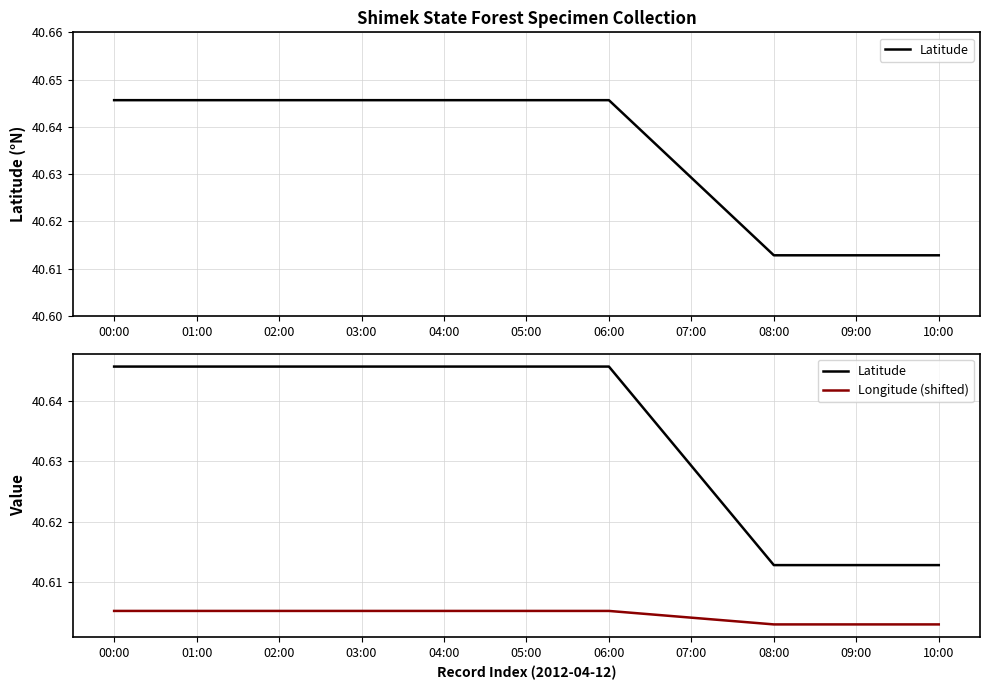

What are all the series names shown in the legend?

Latitude, Longitude (shifted)